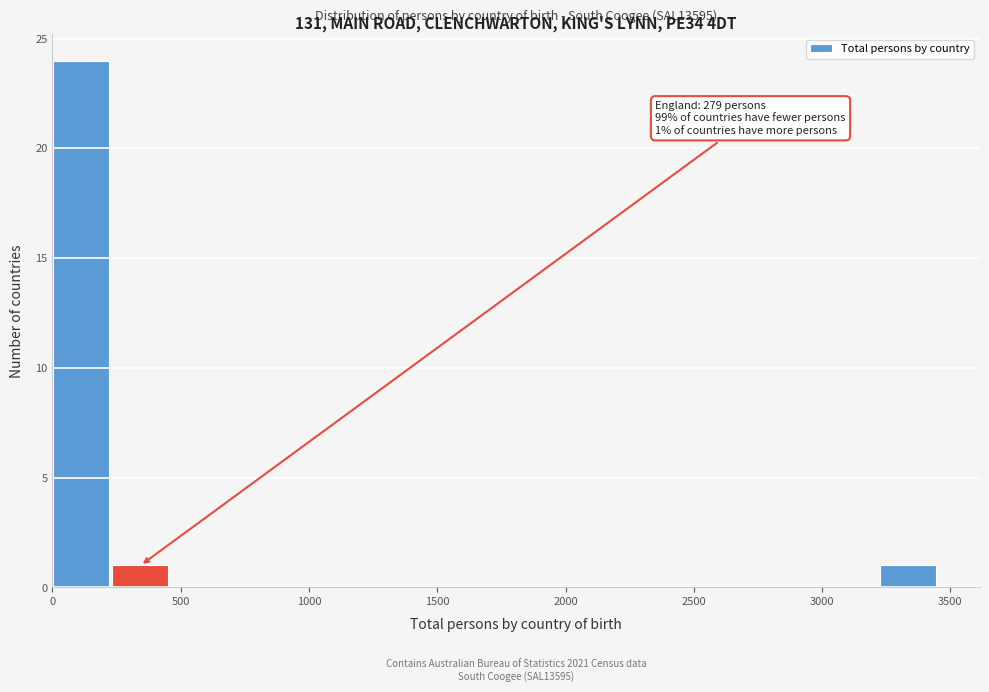

Over which range of the x-axis is the bar tallest?

0 to 250